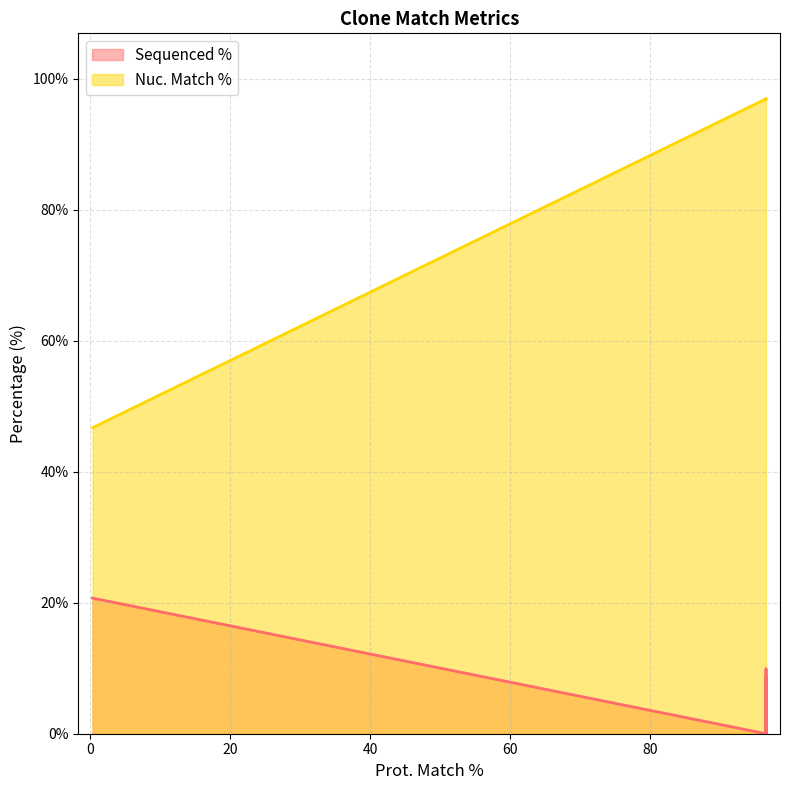

Which series changed the most between TRCN0000488250 and TRCN0000491781?

Nuc. Match %